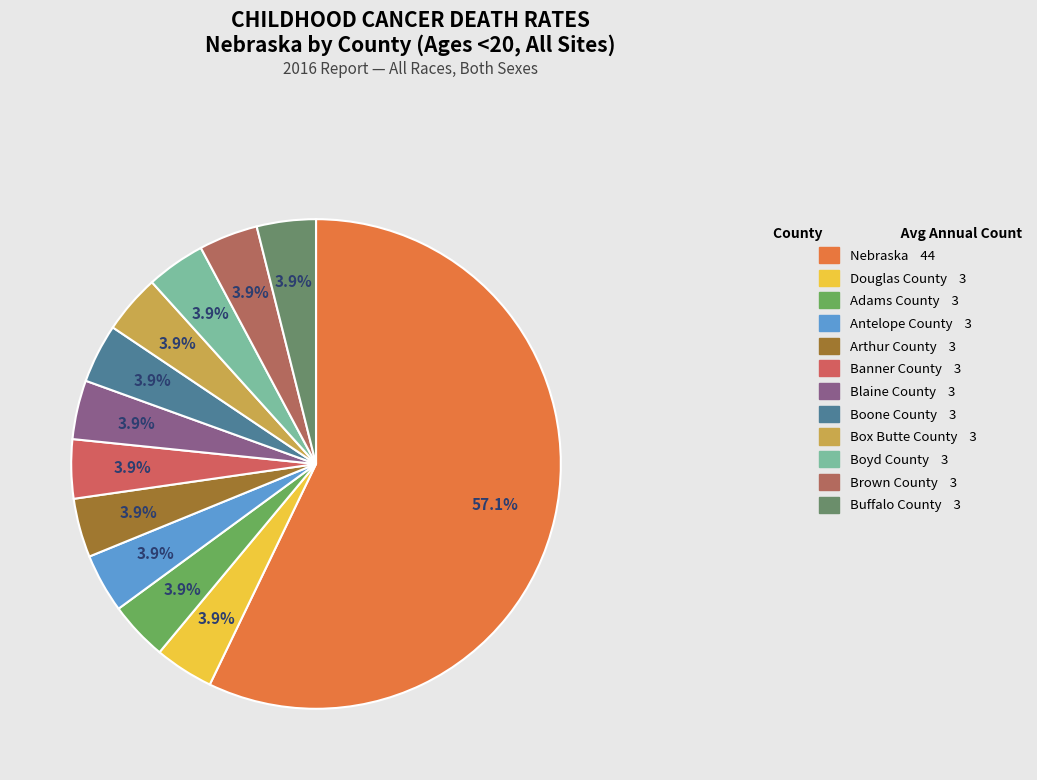

Which slice is the largest?

Nebraska